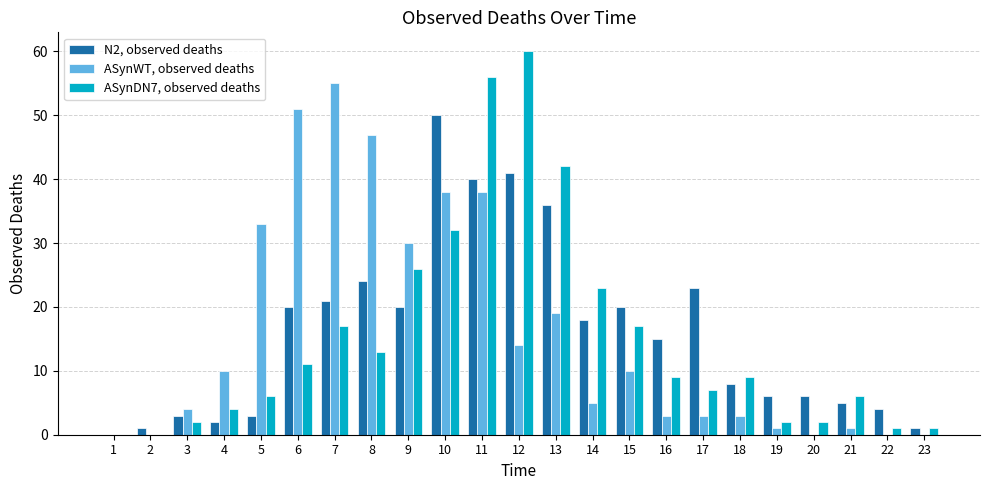

At which label is ASynWT, observed deaths closest to 27?

9